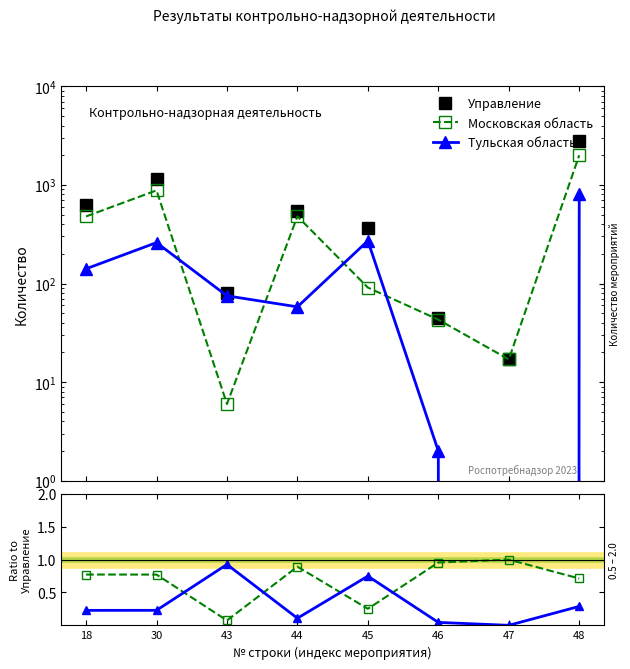

What is the value of the Московская область point at the 4th from the left?

480.0